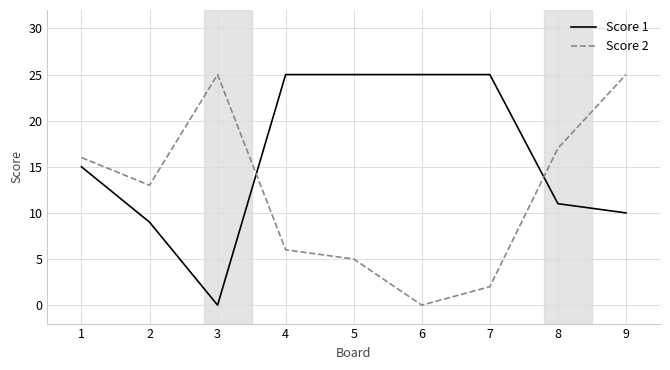

Is it true that Score 2 equals 8 at 1?

False